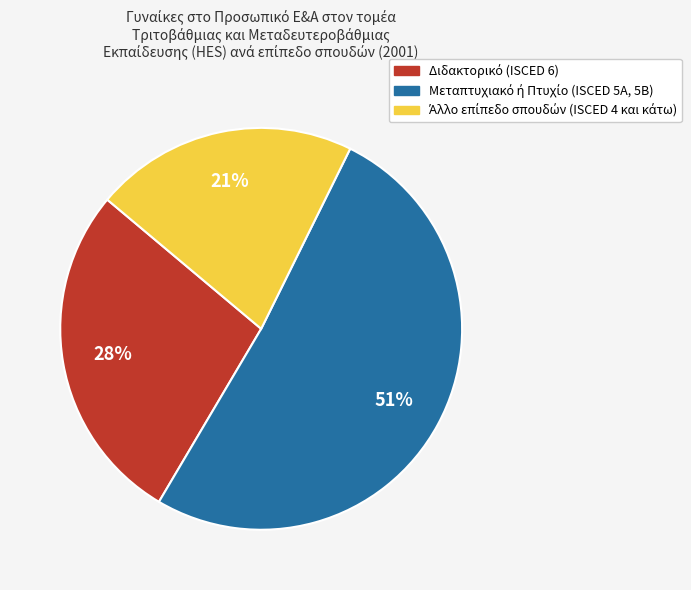

To the nearest percent, what is the difference between the largest and smallest slice percentages?

30%